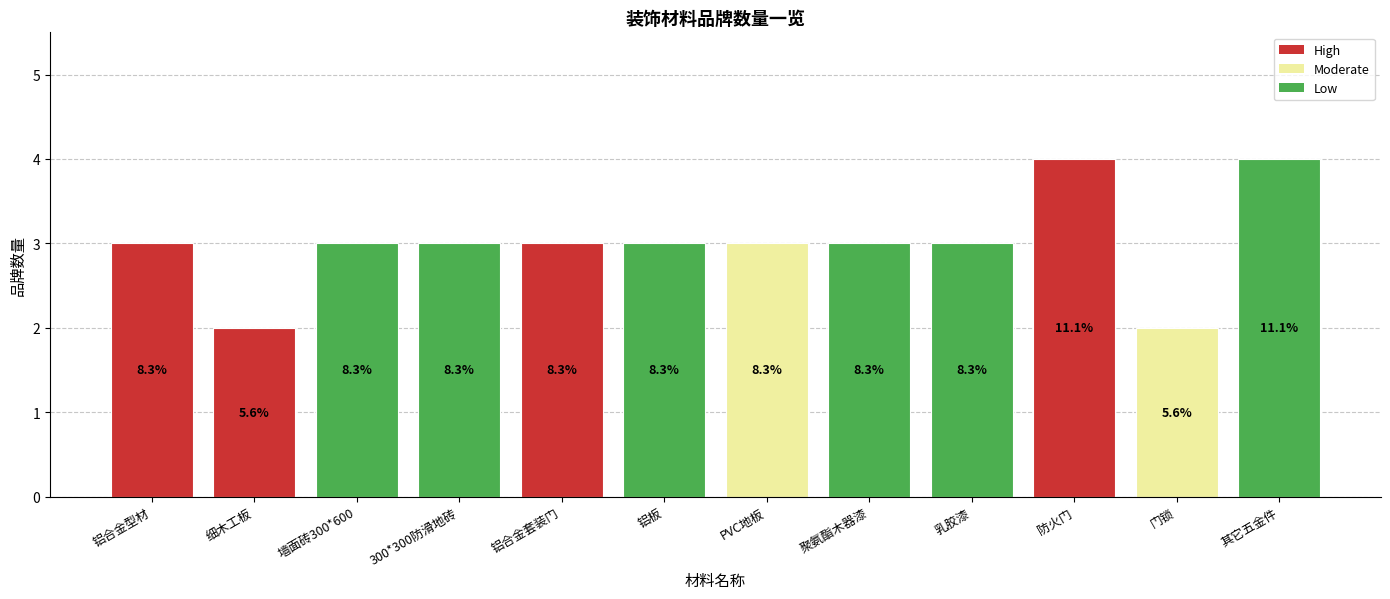

Does the chart contain any negative values?

No